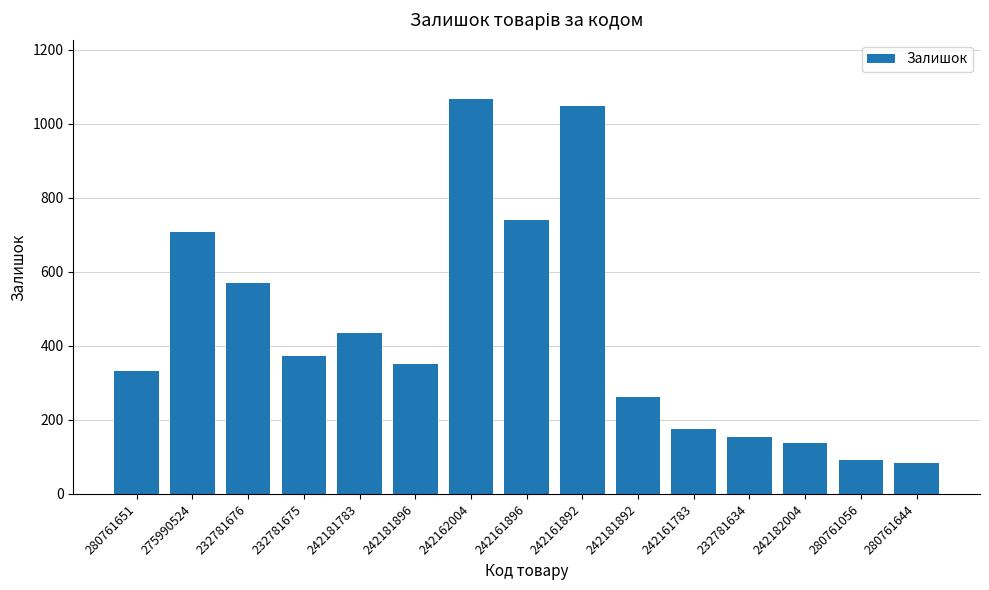

Reading right to left, list all the values displayed in this chart.

280761644=85	280761056=92	242182004=139	232781634=153	242161783=176	242181892=263	242161892=1048	242161896=741	242162004=1067	242181896=350	242181783=436	232781675=374	232781676=570	275990524=708	280761651=331